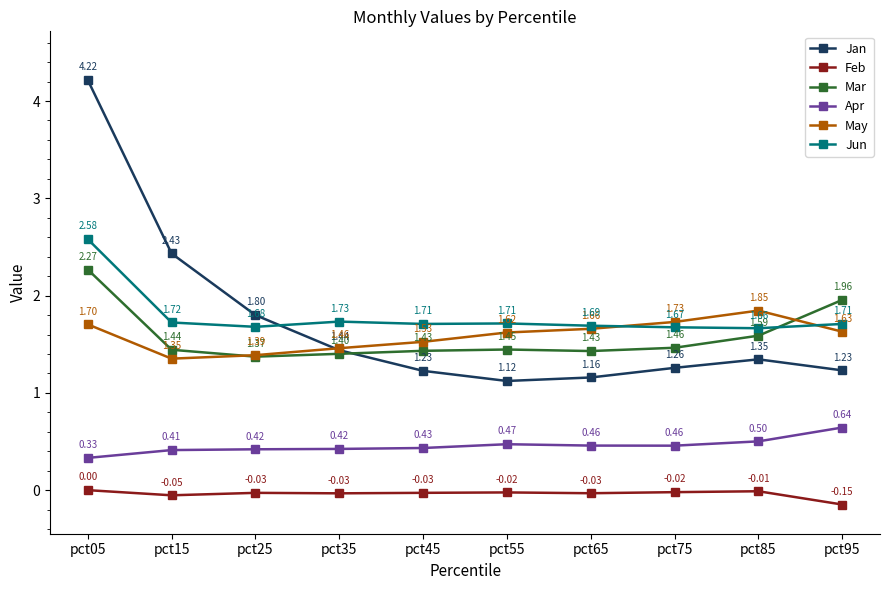

True or false: Feb and May intersect in this chart.

False